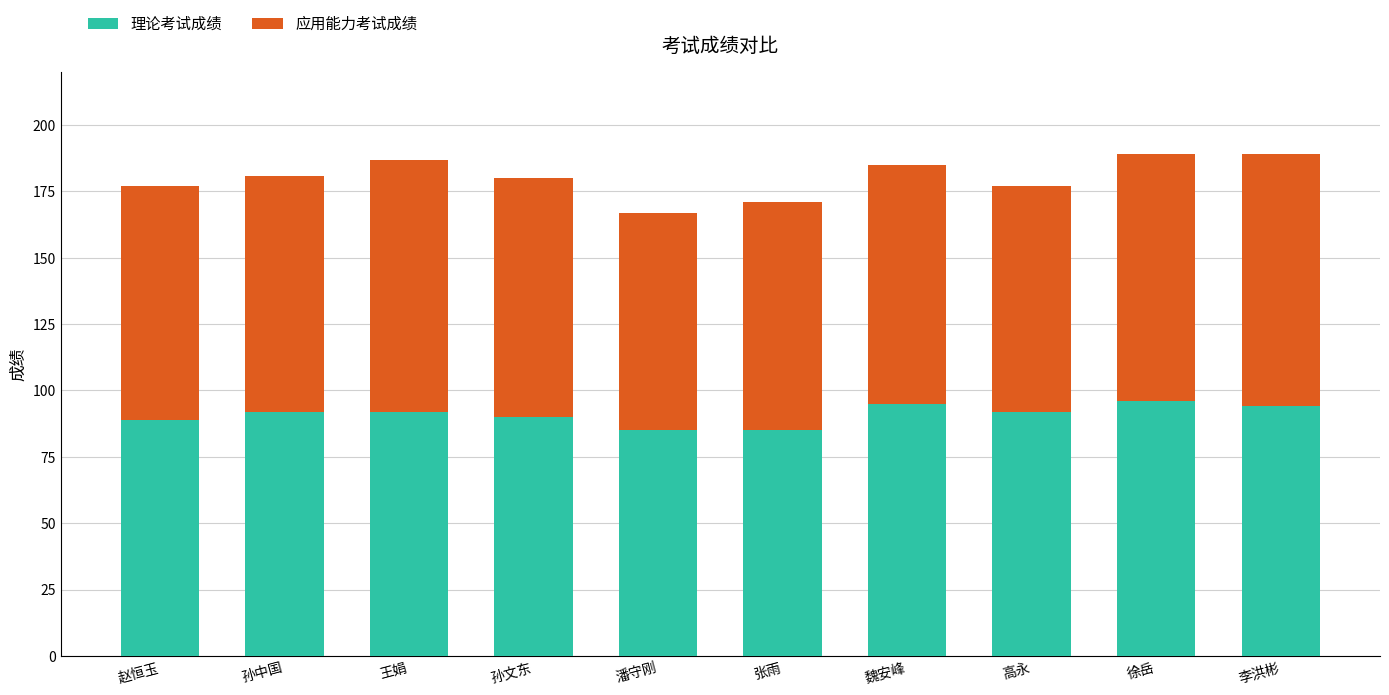

What is the sum of all 理论考试成绩 values?

910